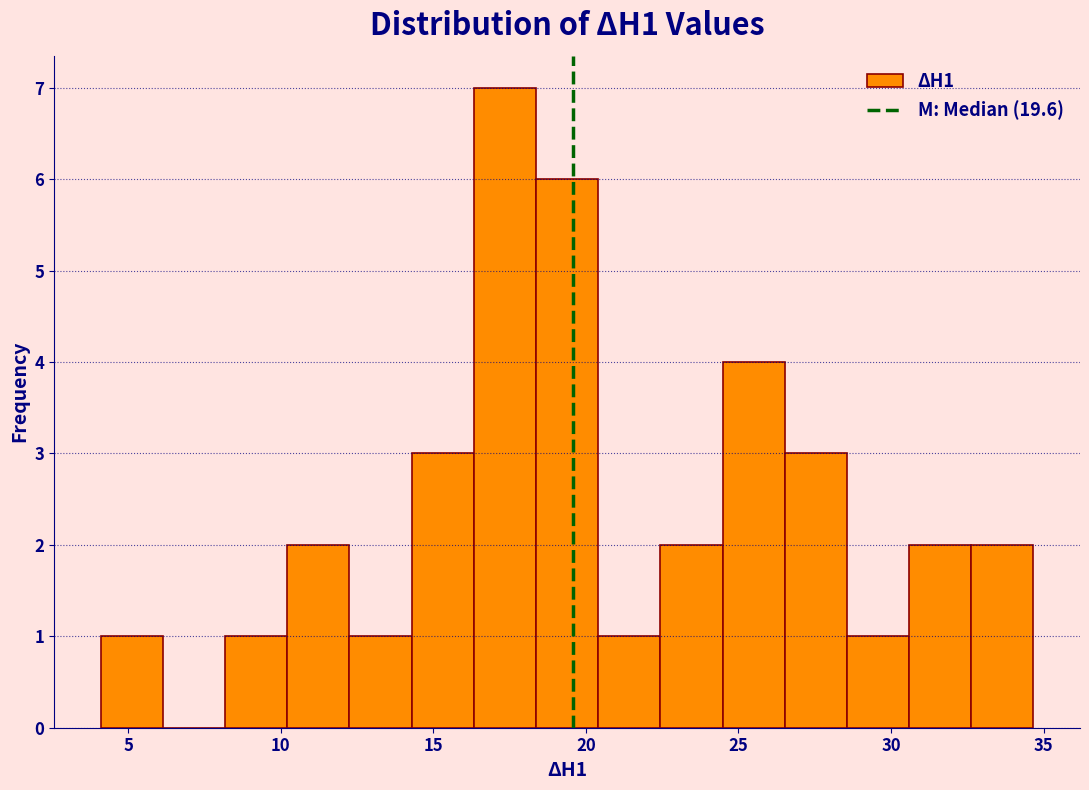

How tall is the bar that spans 22.5 to 24.5 on the x-axis? Neither the bar edges nor the heights are printed on the chart, so give them approximately, as read against the axes.

2